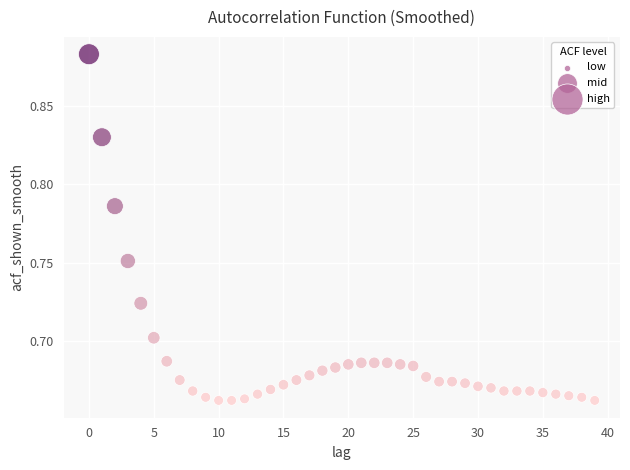

Count the number of points in this scatter plot.

40